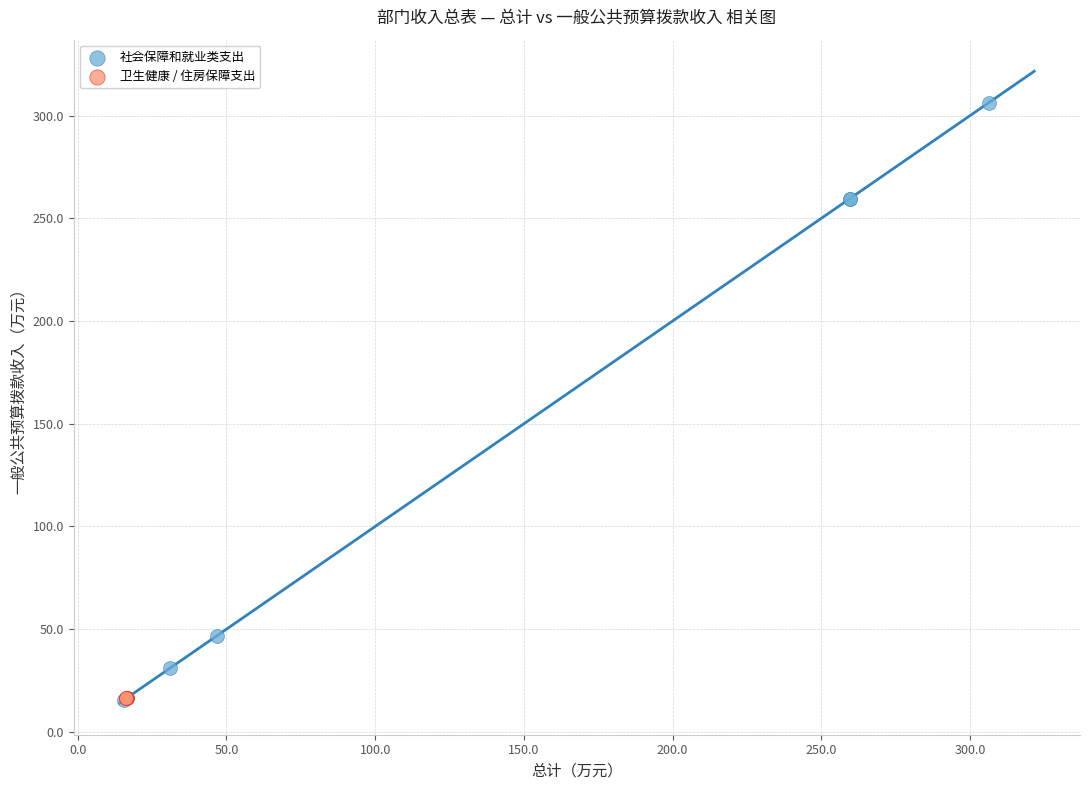

Which series reaches the maximum Y coordinate?

社会保障和就业类支出